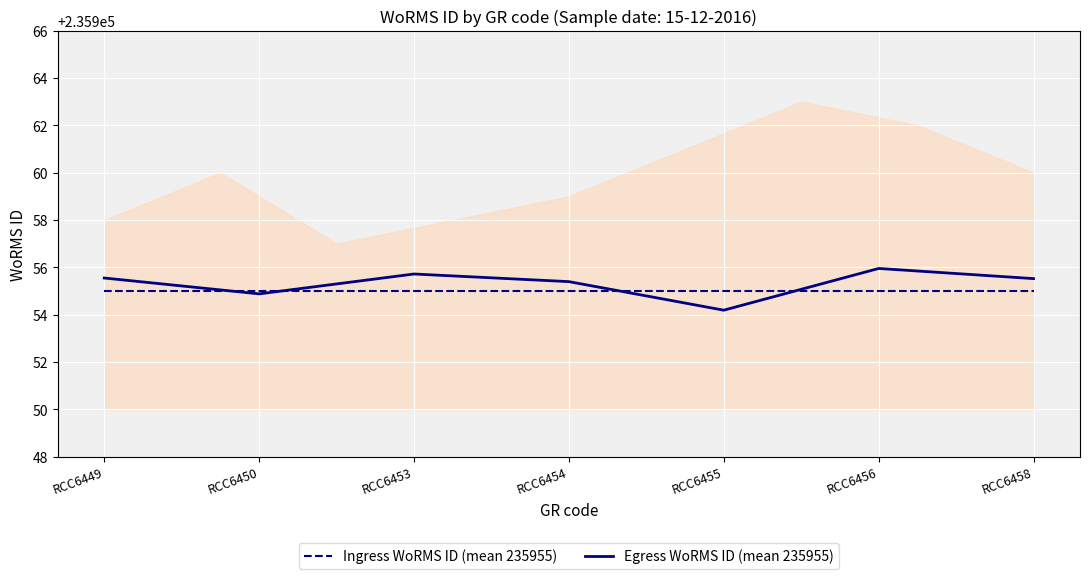

At which category does Egress WoRMS ID (mean 235955) reach its first local peak?

RCC6453